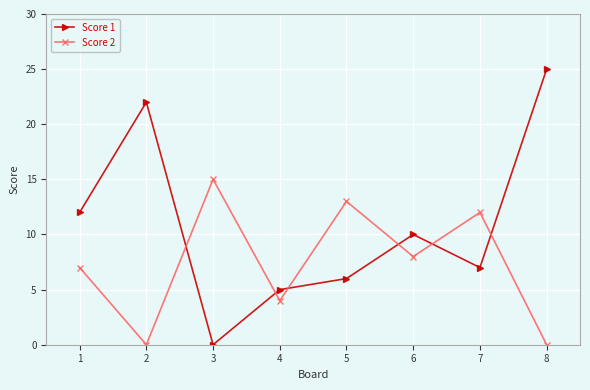

What is the difference between the maximum and minimum values in the Score 2 series?

15